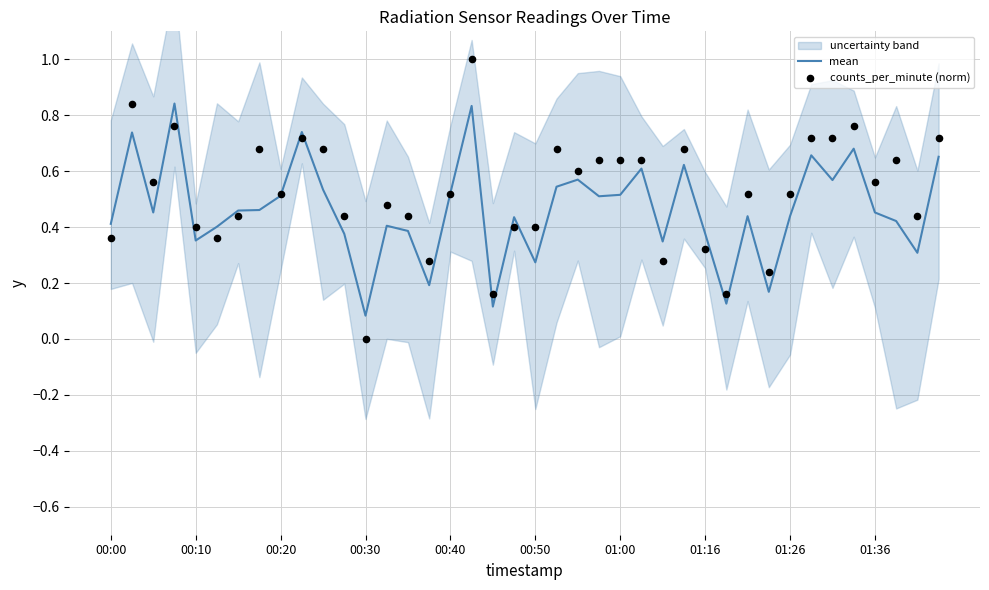

Which series has the largest total across all categories?

counts_per_minute (norm)